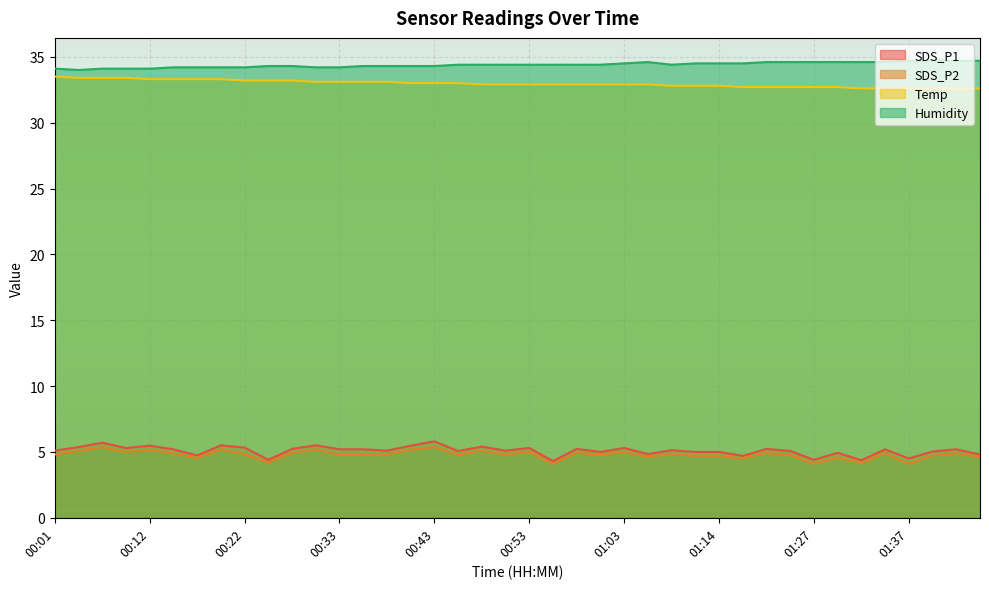

What is the label of the 40th point from the right?

00:01